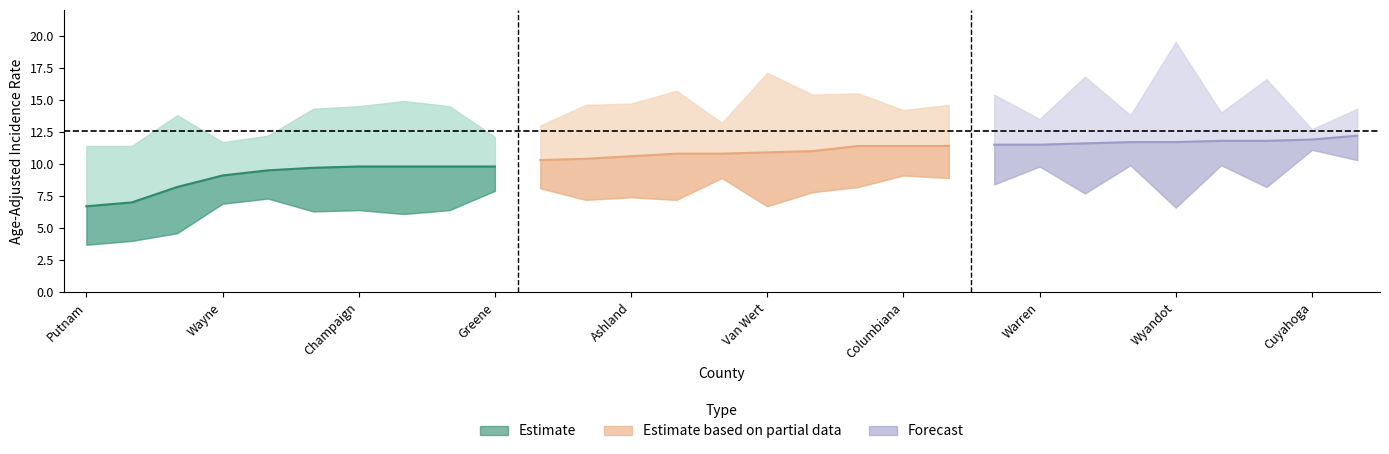

List the labels in order of Age-Adjusted Rate value, smallest first.

Putnam, Holmes, Henry, Wayne, Geauga, Shelby, Champaign, Williams, Mercer, Greene, Miami, Darke, Ashland, Madison, Portage, Van Wert, Fulton, Seneca, Columbiana, Allen, Knox, Warren, Preble, Trumbull, Wyandot, Delaware, Logan, Cuyahoga, Clermont